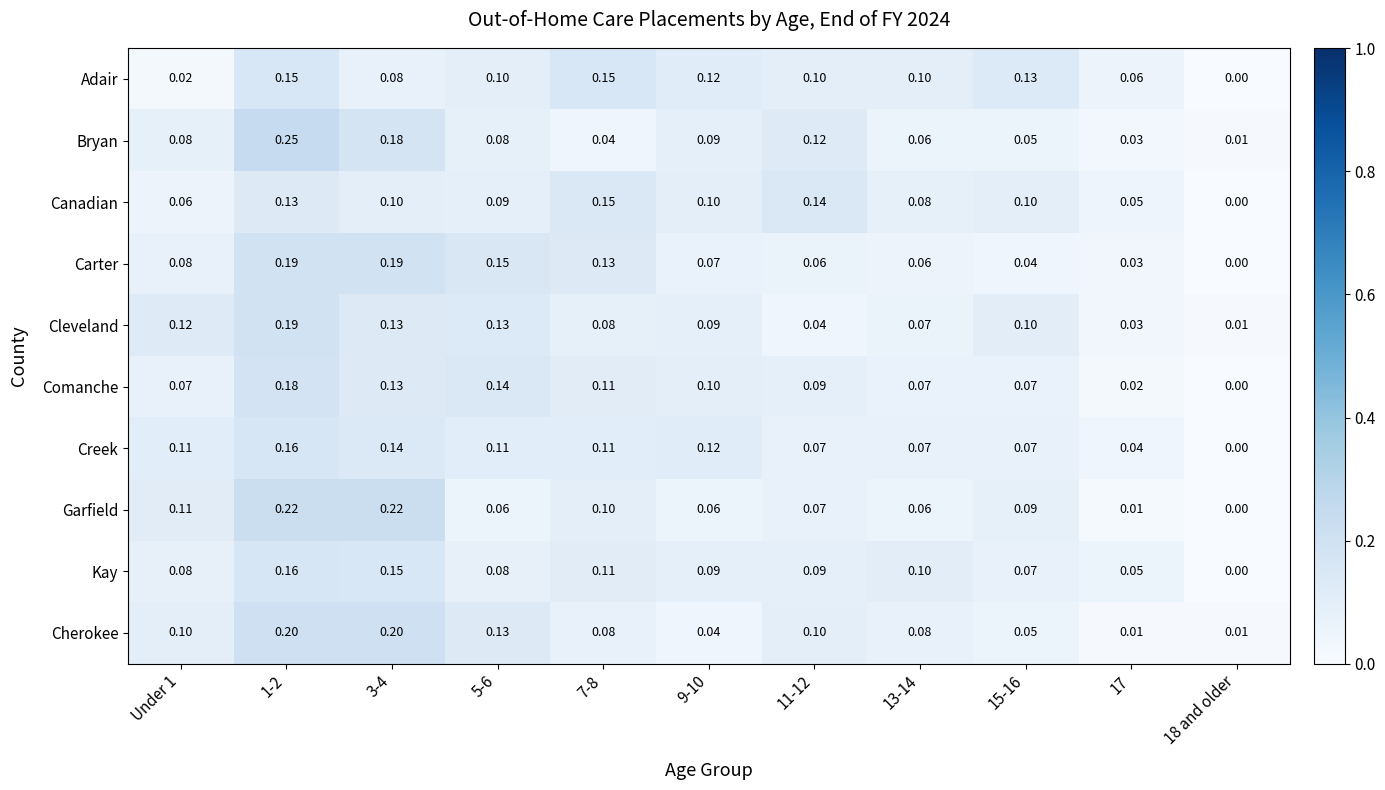

Count the number of categories in the chart.

11